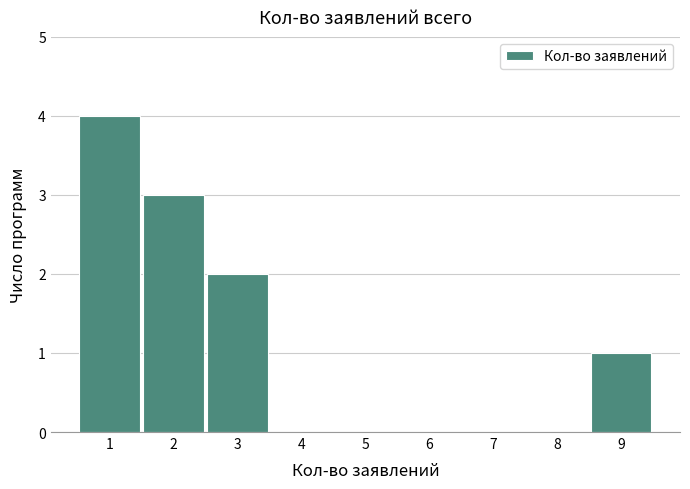

Which range on the x-axis has the tallest bar?

0.5 to 1.5